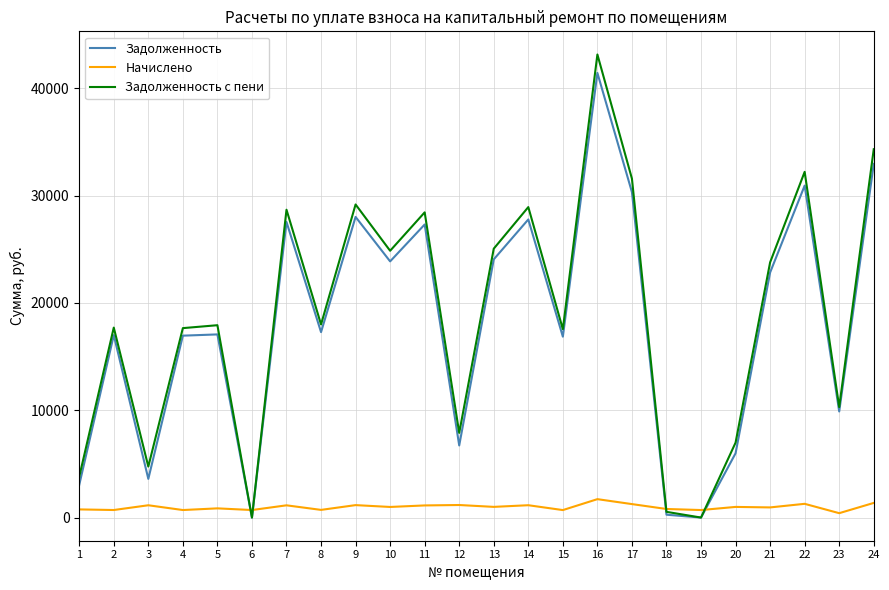

Between 11 and 23, which series saw the biggest shift?

Задолженность с пени